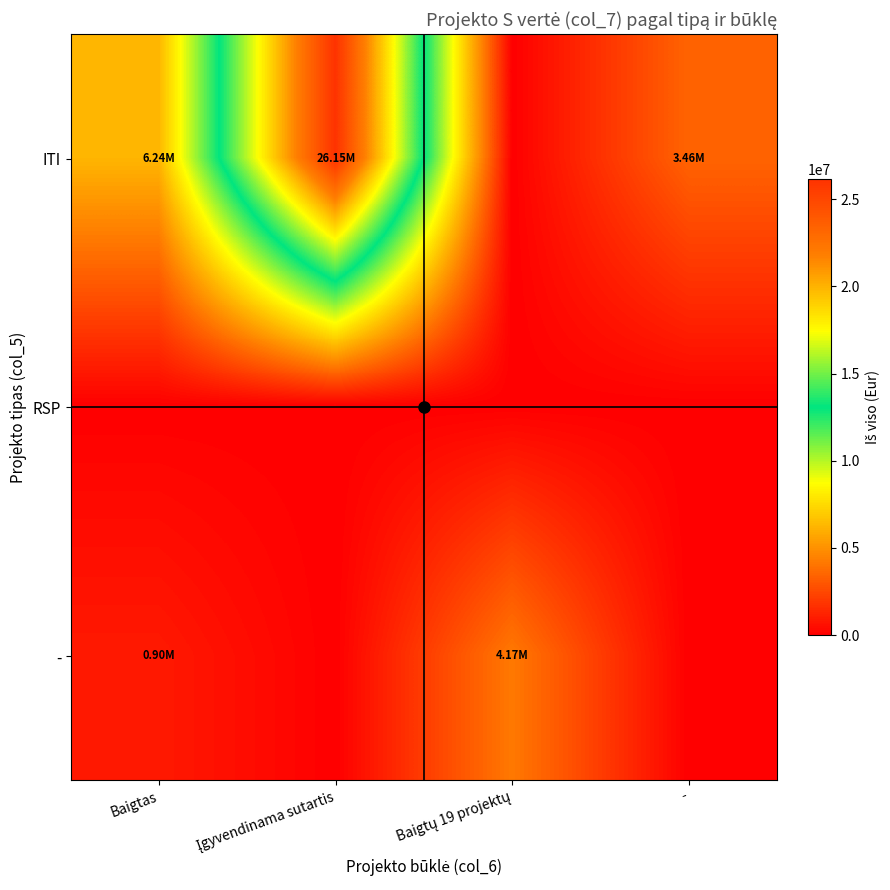

Which series changed the most between Įgyvendinama sutartis and -?

ITI